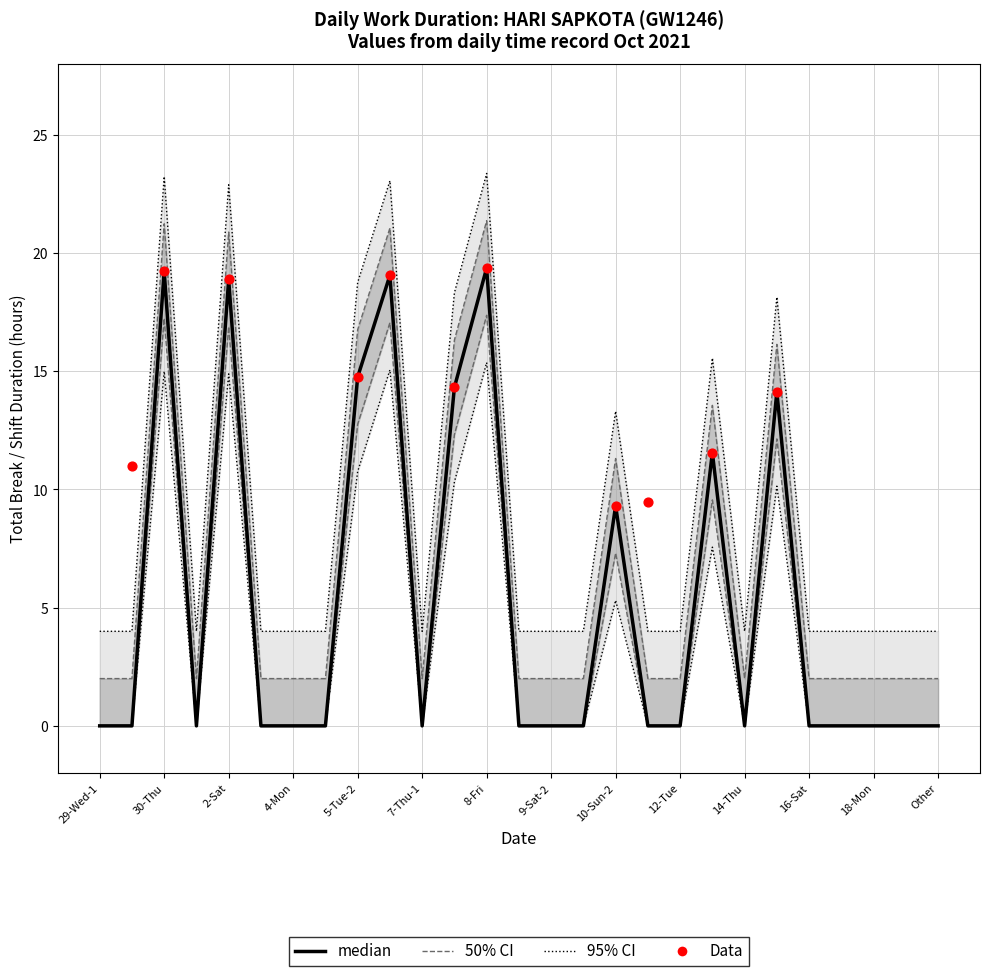

Between 2-Sat and 8-Fri, which is larger?

8-Fri